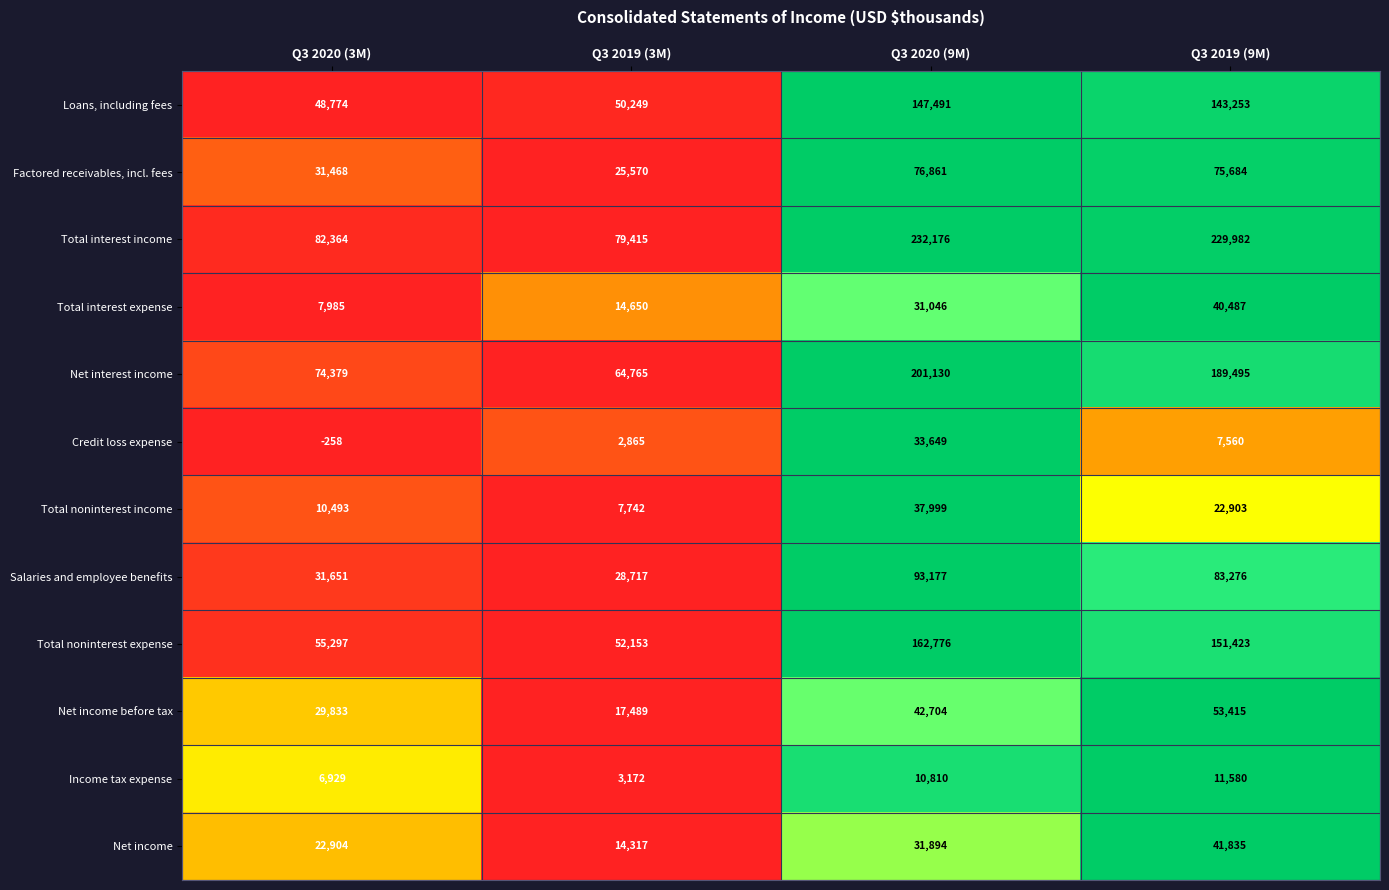

What is the approximate value of Net income at Q3 2020 (9M), to the nearest 50?

31900